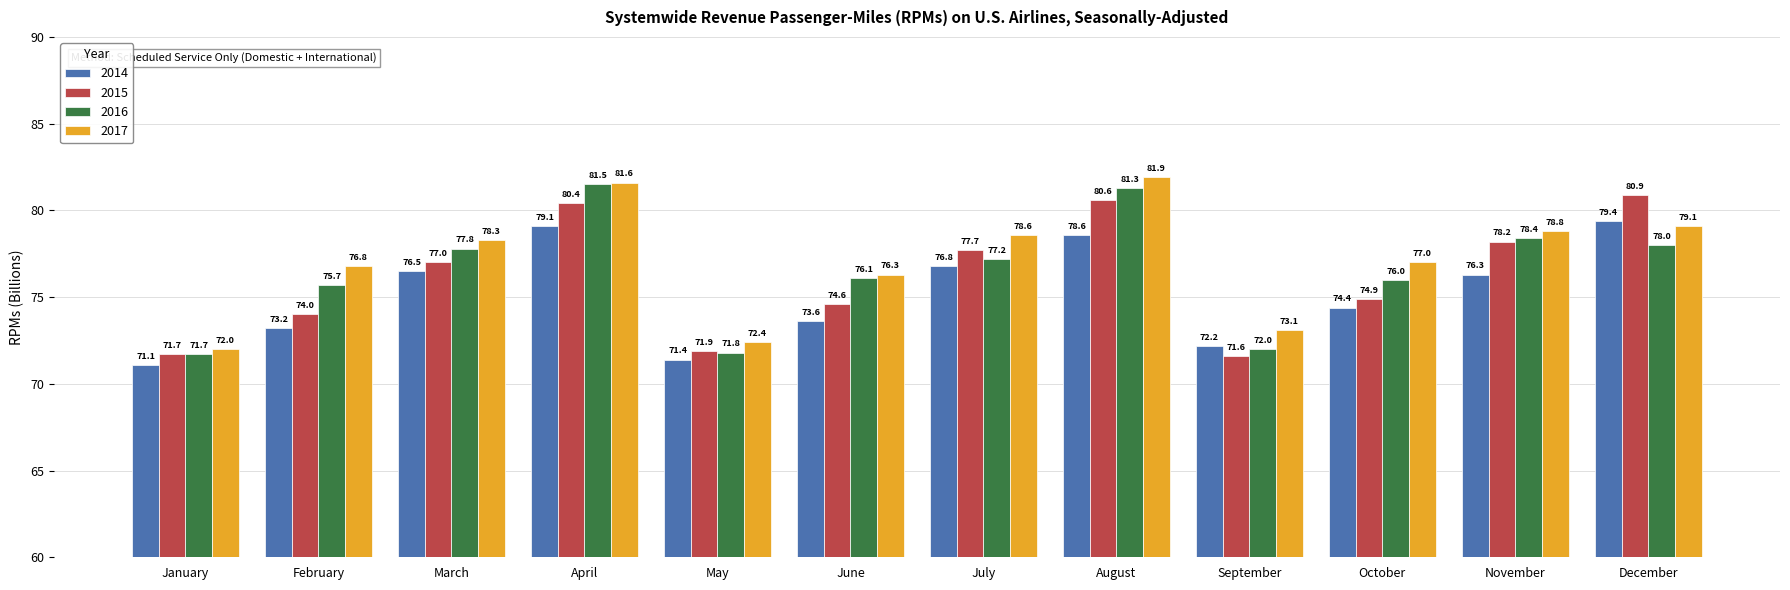

Between June and July, which series saw the biggest shift?

2014